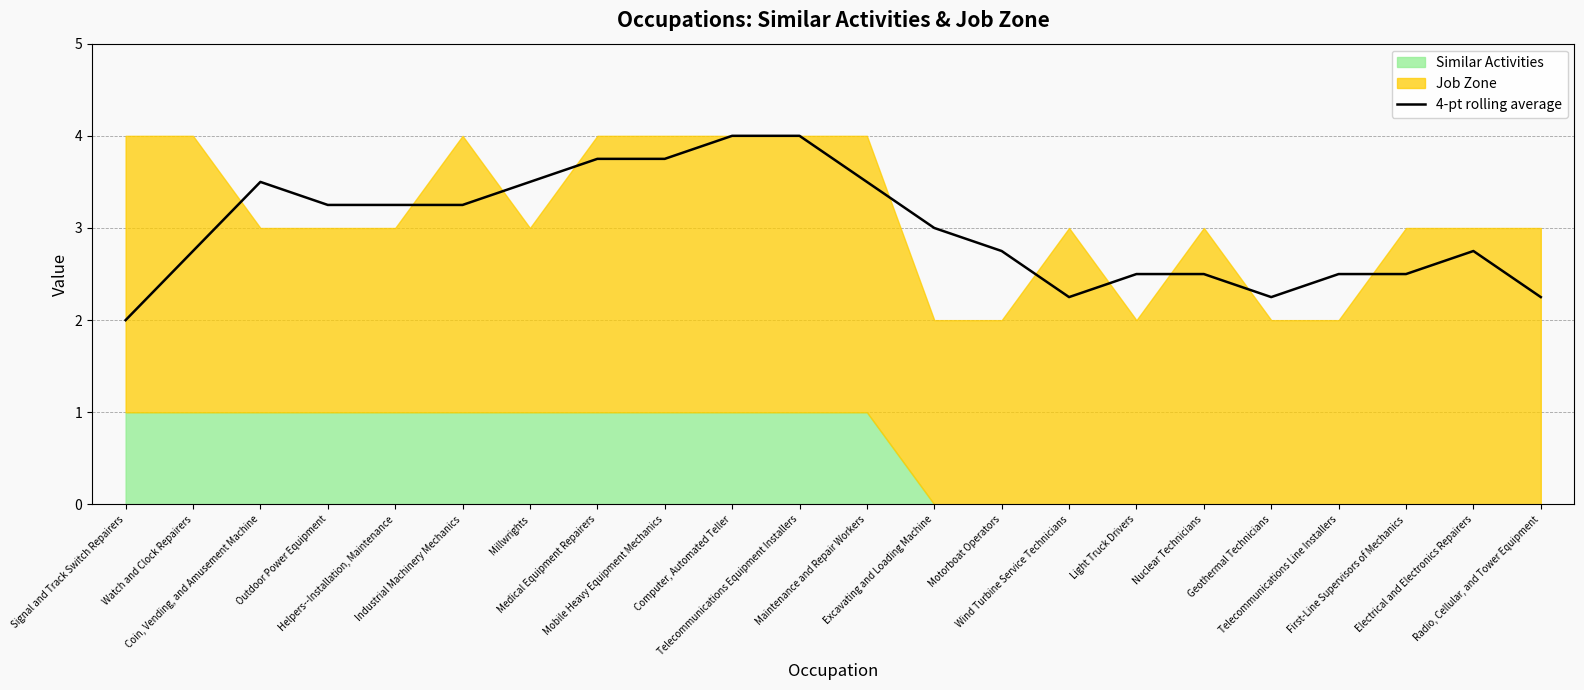

How many lines are shown in the chart?

1